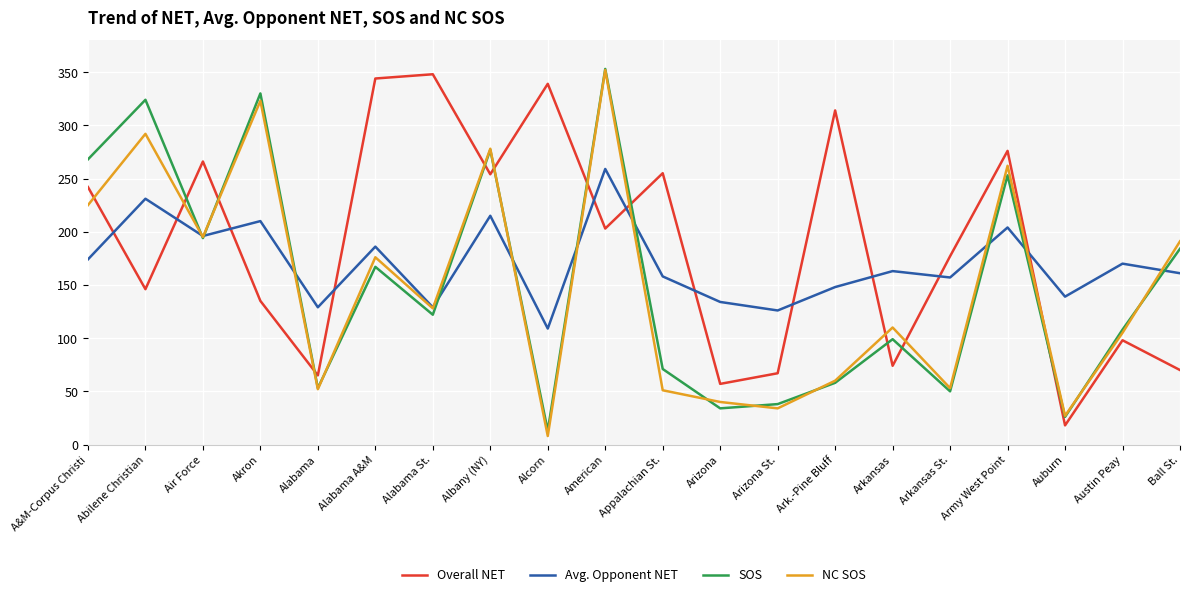

At Appalachian St., list the series in order from smallest to largest.

NC SOS, SOS, Avg. Opponent NET, Overall NET